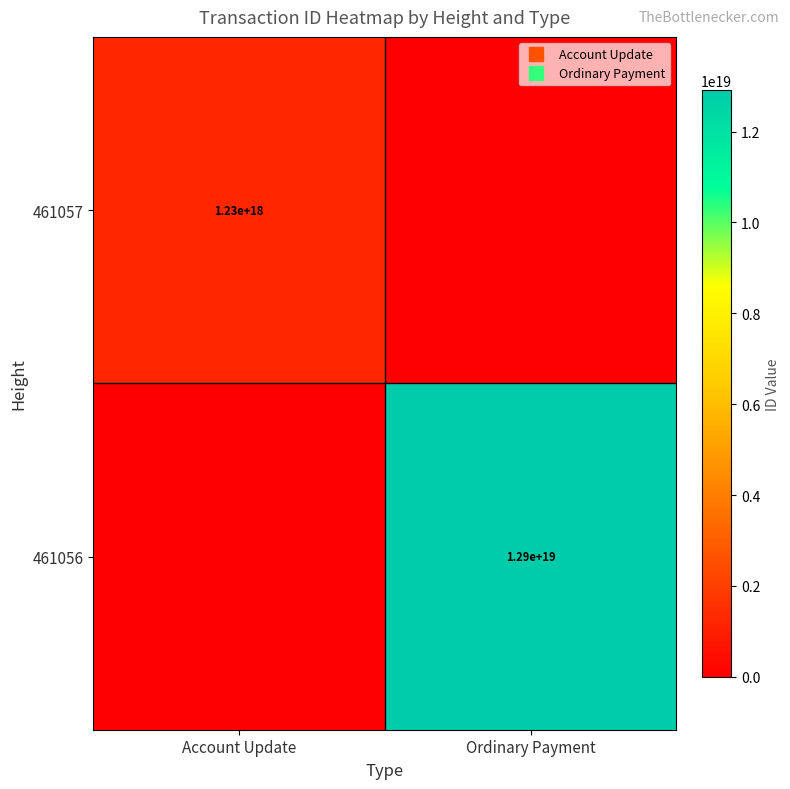

Where is 461056 nearest to the value 6459674936038581248?

Account Update